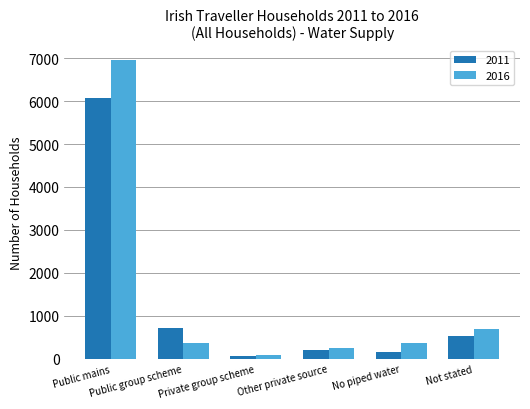

What position from the left is Public group scheme?

2